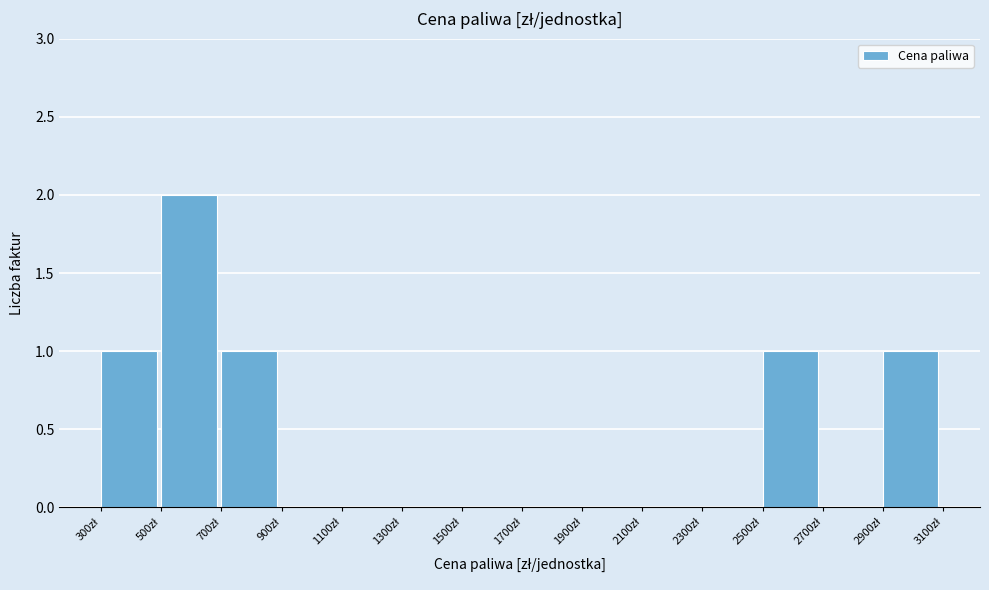

Reading left to right, transcribe this chart: for each bar, give the range it covers on the x-axis and its height. The values are not printed on the chart, so give them approximately, as read against the axis.

300 to 500: 1
500 to 700: 2
700 to 900: 1
900 to 1100: 0
1100 to 1300: 0
1300 to 1500: 0
1500 to 1700: 0
1700 to 1900: 0
1900 to 2100: 0
2100 to 2300: 0
2300 to 2500: 0
2500 to 2700: 1
2700 to 2900: 0
2900 to 3100: 1